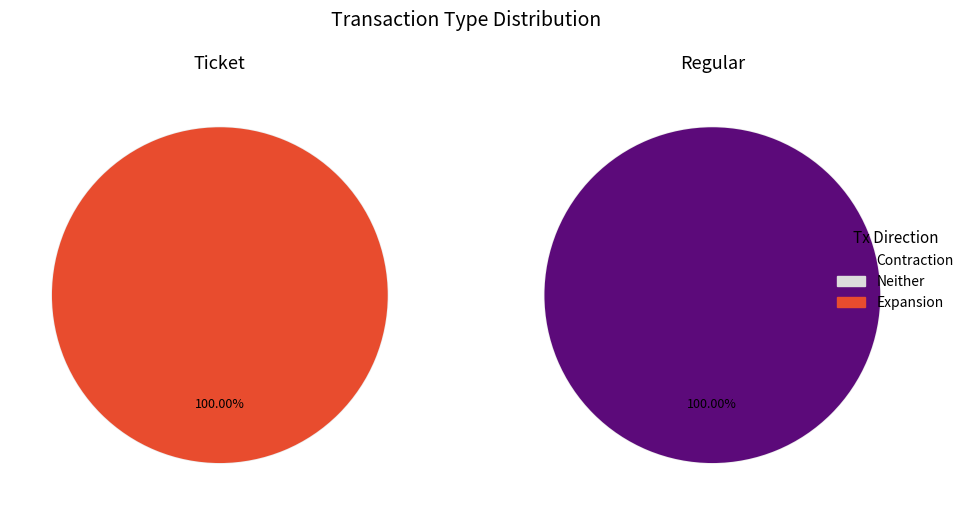

Which slice is the smallest?

Ticket